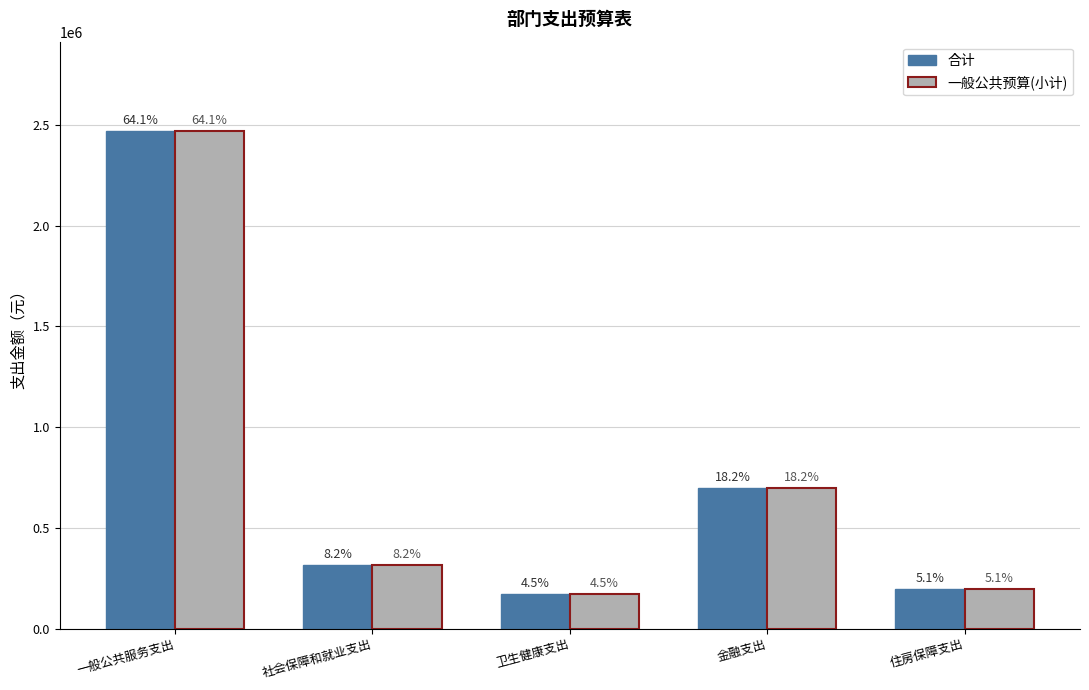

Reading right to left, transcribe all the data shown in this chart.

合计: 195891.8	700000.0	172886.3	314332.5	2468701.5
一般公共预算(小计): 195891.8	700000.0	172886.3	314332.5	2468210.4